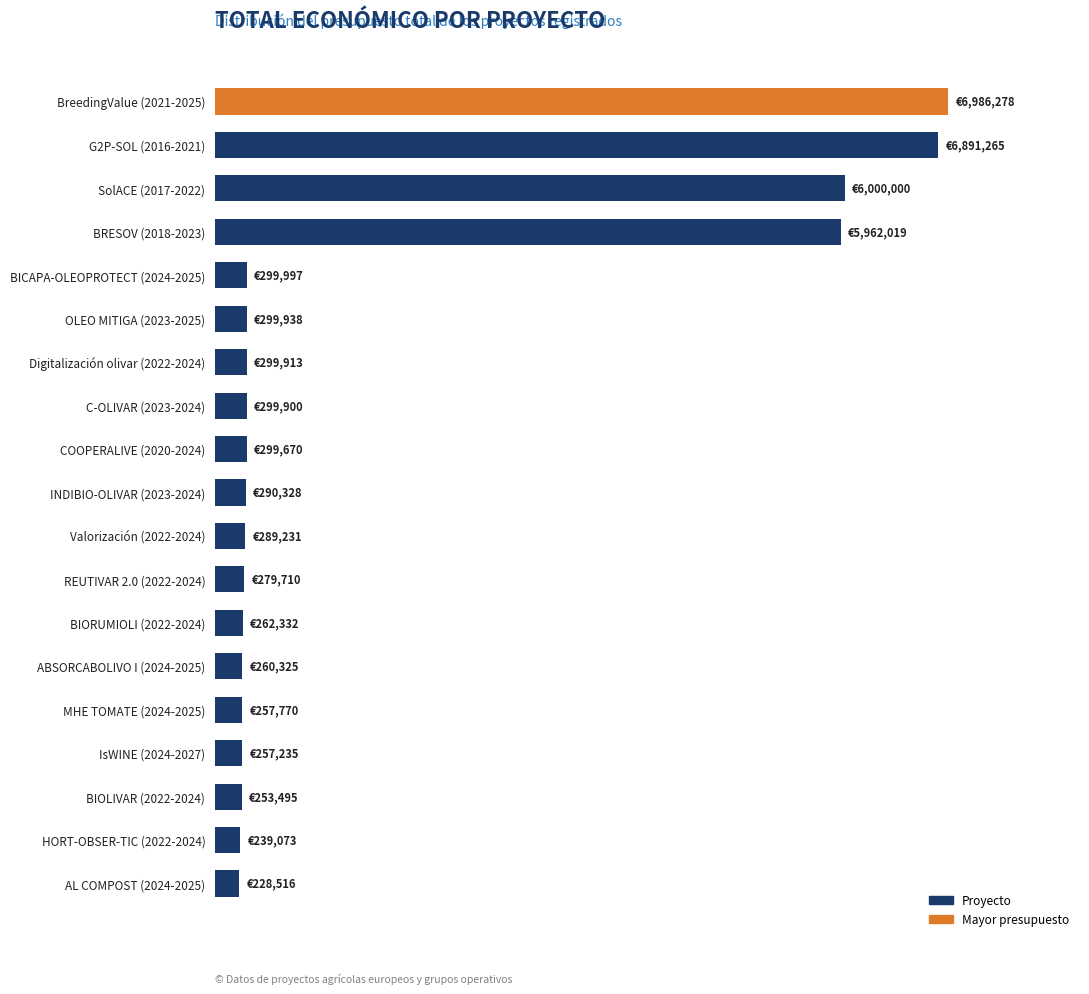

The chart shows a value of 3323418 at G2P-SOL (2016-2021). True or false?

False